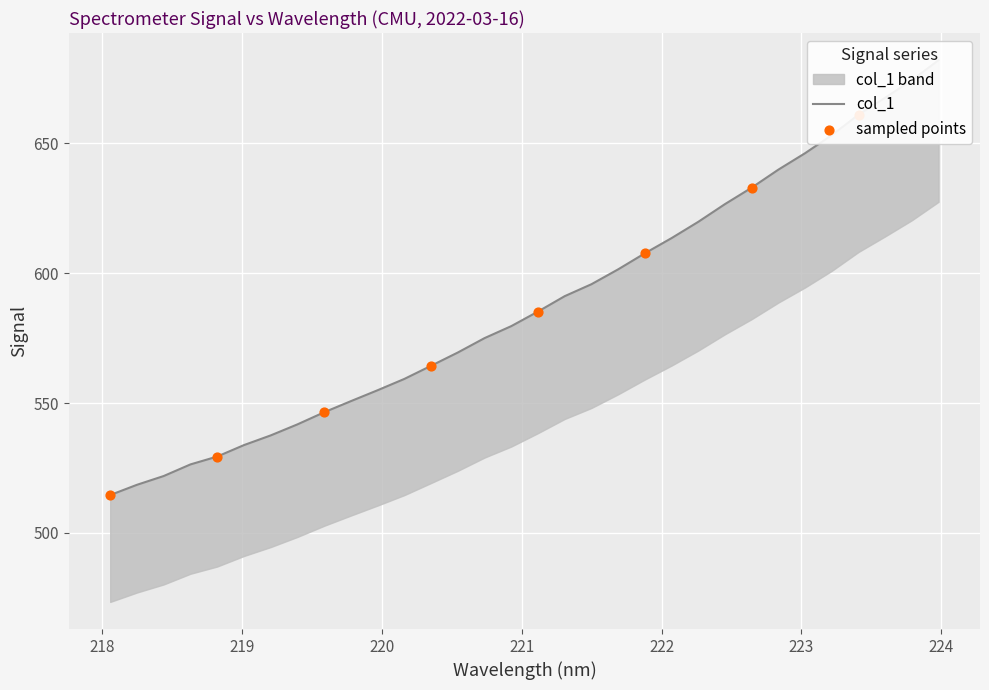

Approximately how many times larger is the value at 219.3979 compared to 223.408?

0.8